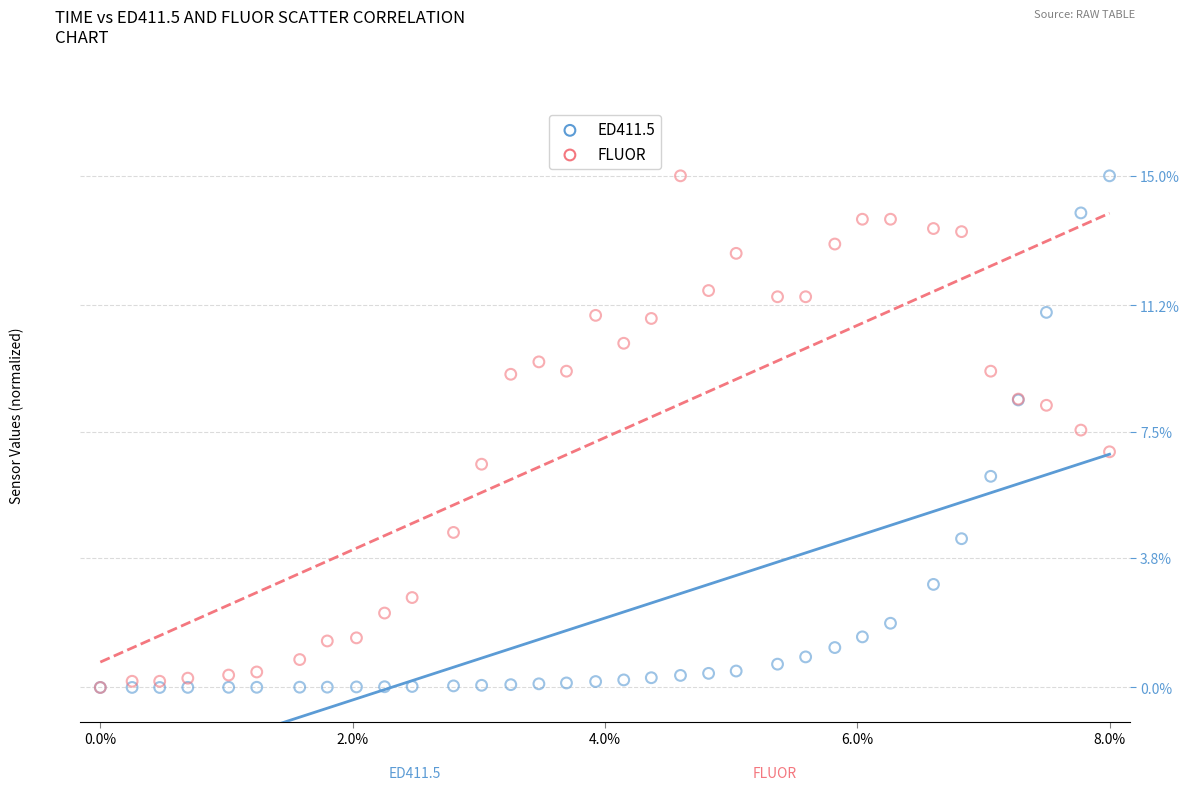

What are all the series names shown in the legend?

ED411.5, FLUOR